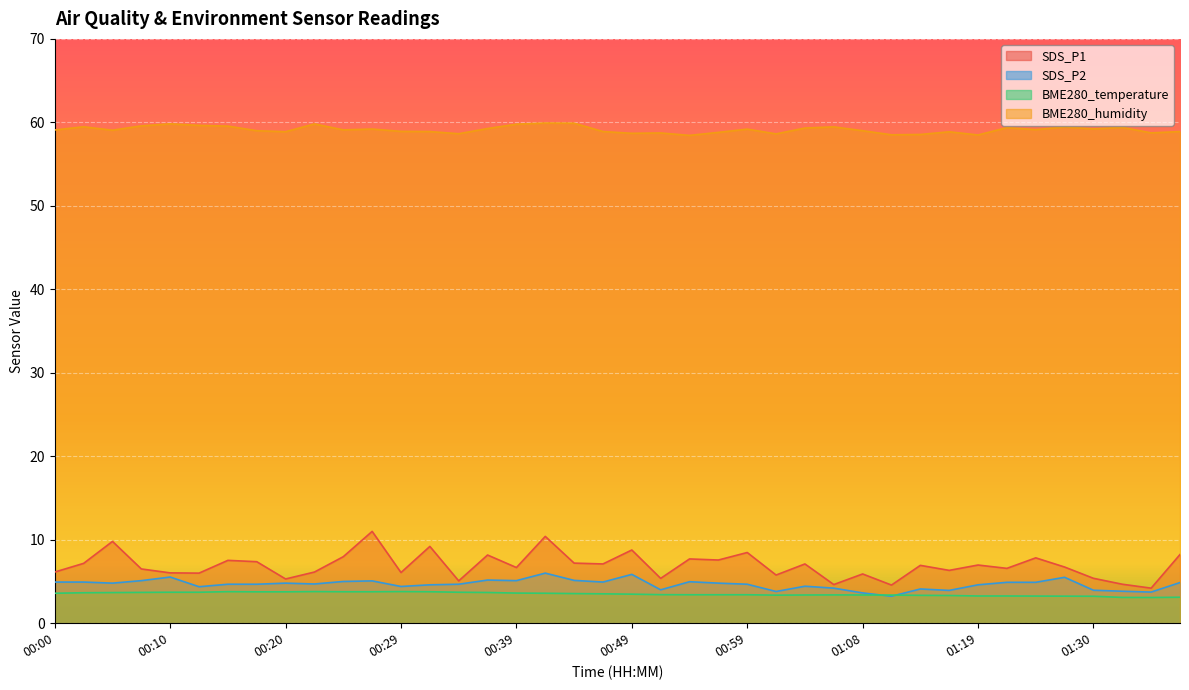

At how many categories does at least one series exceed 51?

40